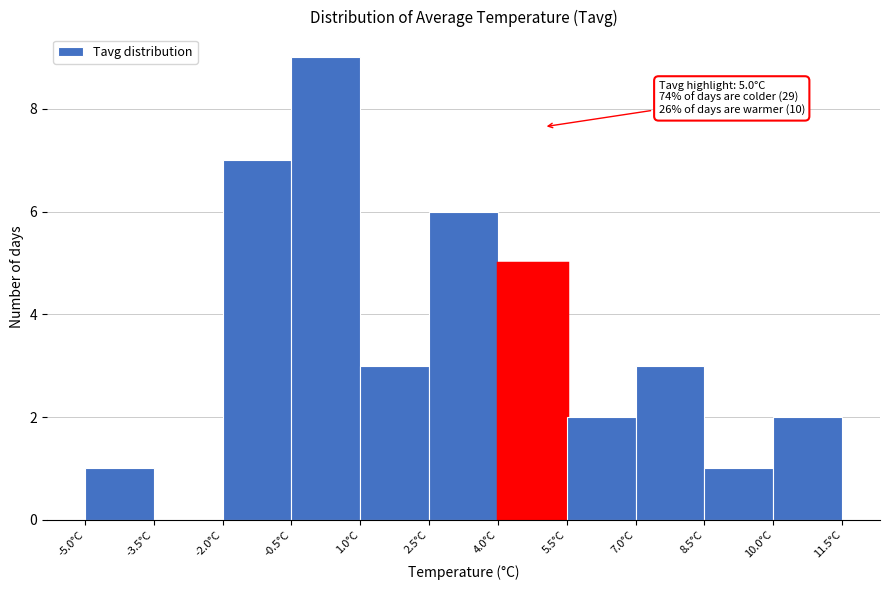

Over which range of the x-axis is the bar tallest?

-0.5 to 1.0